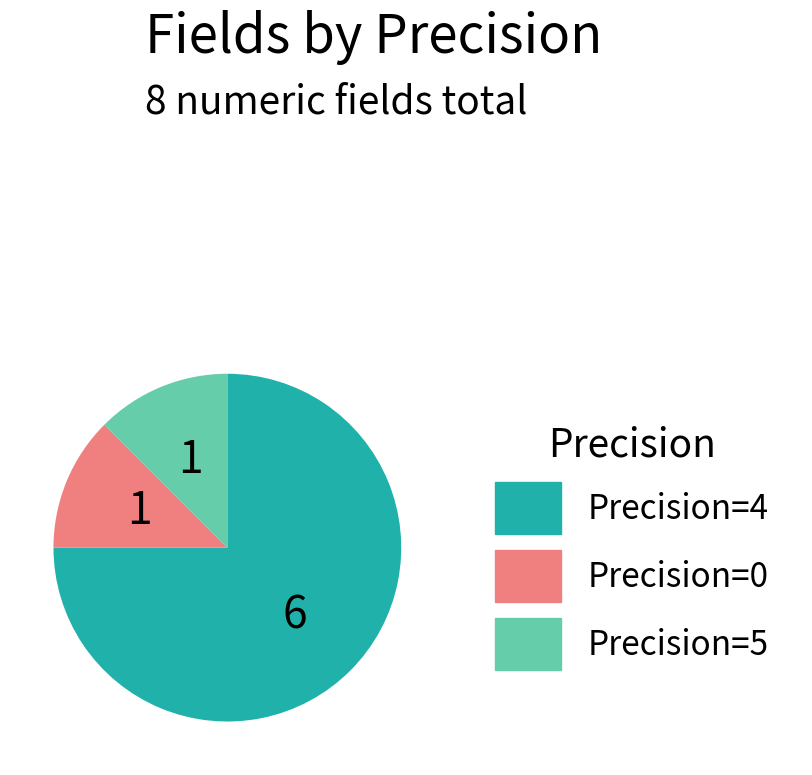

What is the ratio of the value at Precision=0 to the value at Precision=5?

1.0